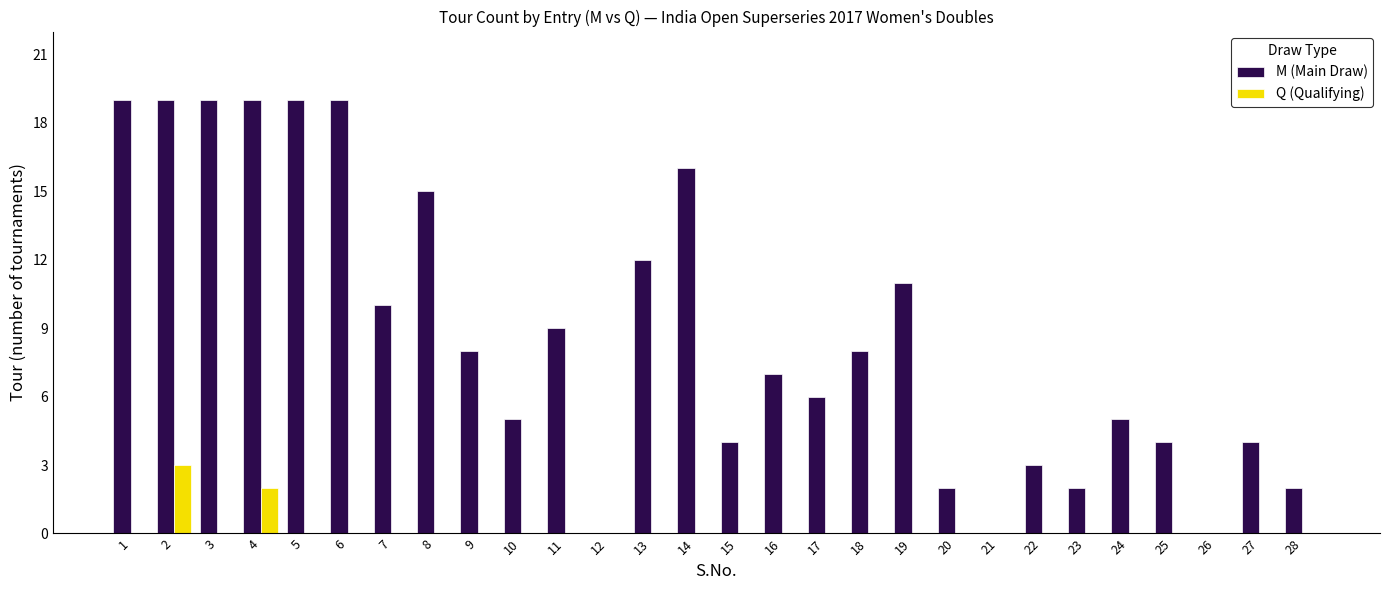

True or false: Q (Qualifying) has a value of 0 at 8.

True